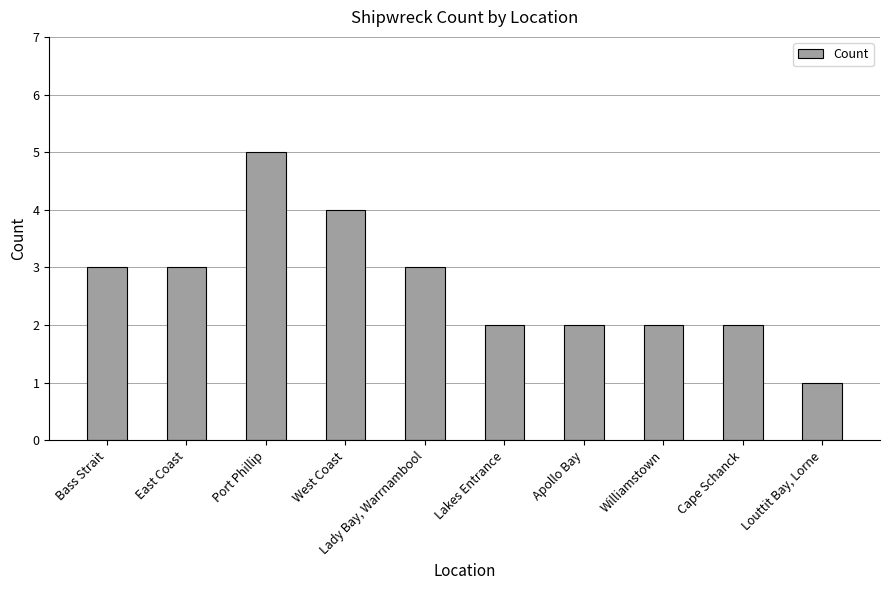

Approximately how many times larger is the value at West Coast compared to Lady Bay, Warrnambool?

1.3